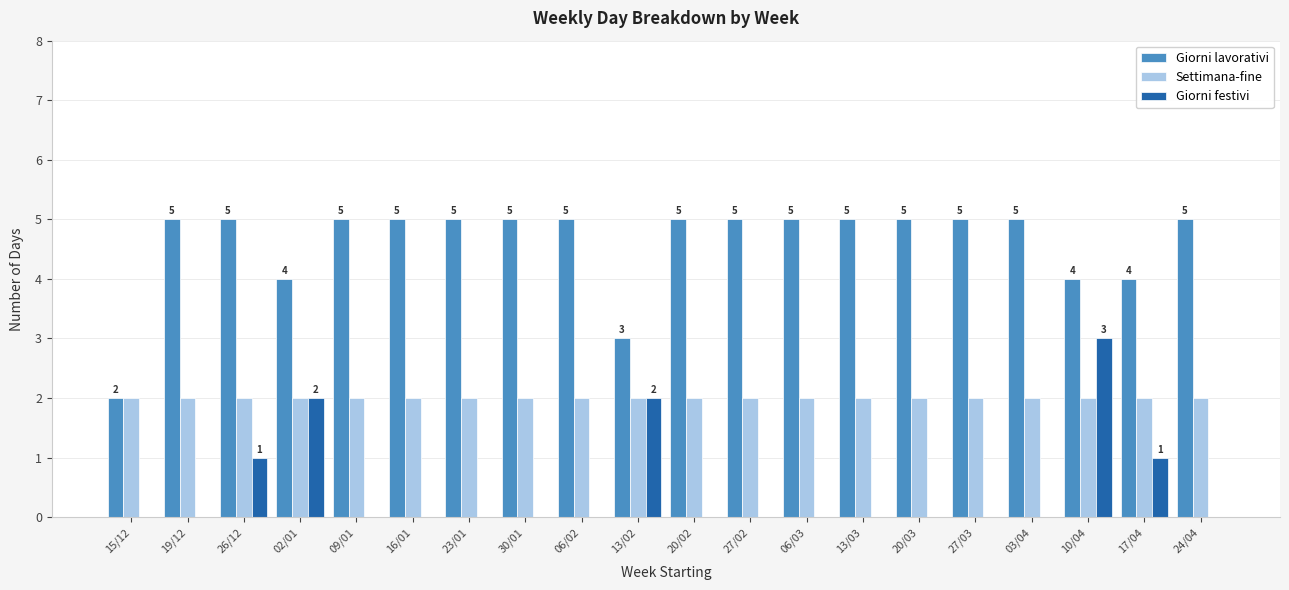

Which series changed the most between 26/12 and 17/04?

Giorni lavorativi